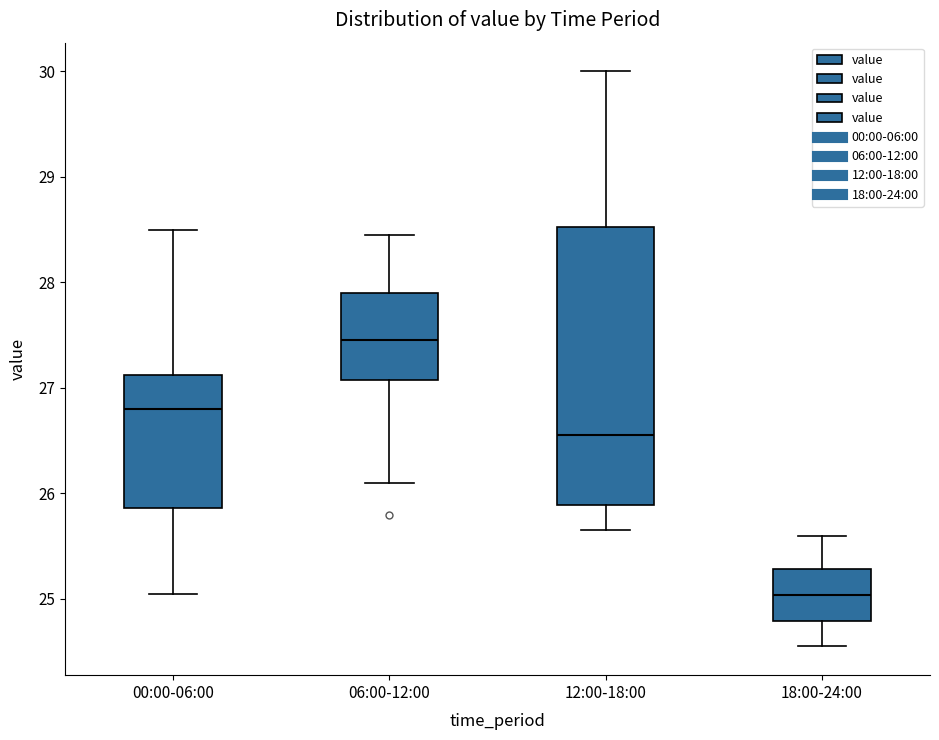

Reading left to right, transcribe this box plot: for each box, give where its median line is, the range the box spans, and where its two whiskers end, as read against the y-axis. The values are not printed on the chart, so give them approximately, as read against the axis.

00:00-06:00: median 26.8, box 25.9 to 27.1, whiskers 25.1 to 28.5
06:00-12:00: median 27.5, box 27.1 to 27.9, whiskers 26.1 to 28.5
12:00-18:00: median 26.6, box 25.9 to 28.5, whiskers 25.7 to 30.0
18:00-24:00: median 25.0, box 24.8 to 25.3, whiskers 24.6 to 25.6